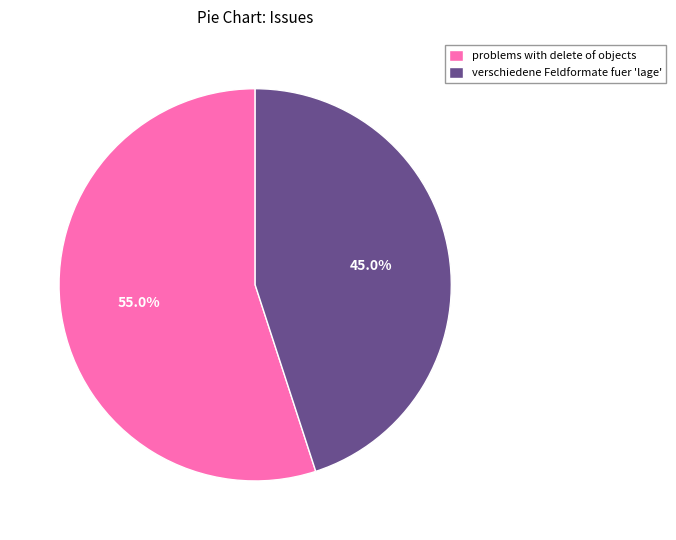

To the nearest percent, what is the difference between the largest and smallest slice percentages?

10%